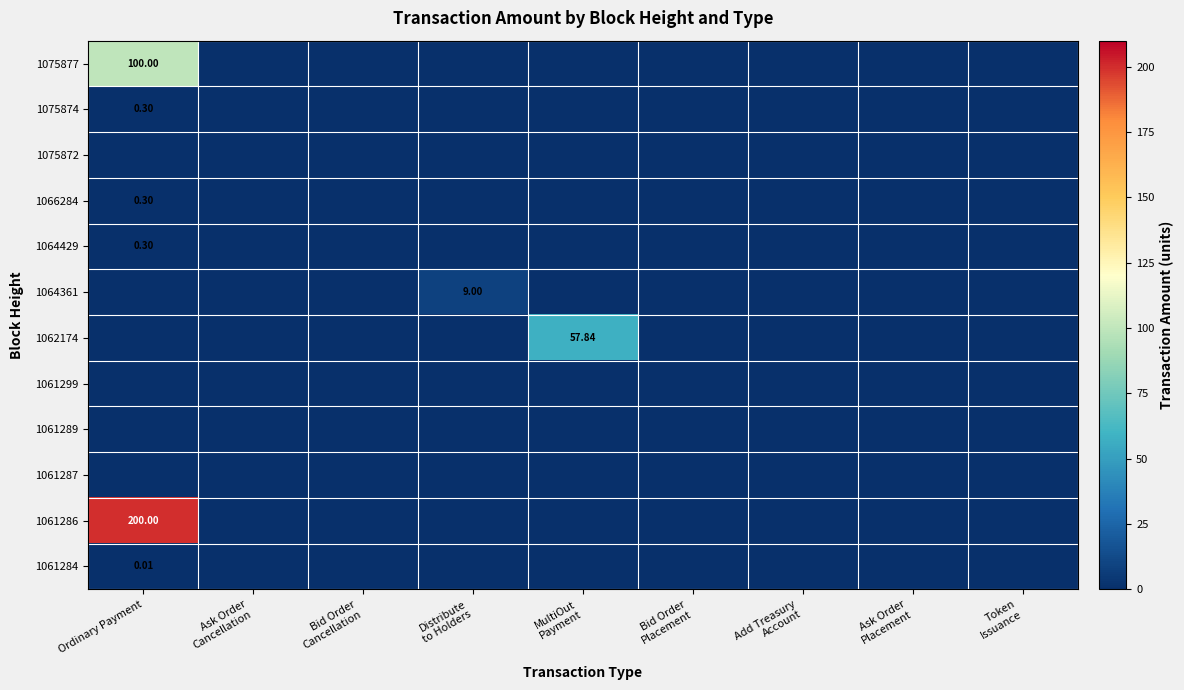

At which label is 1064361 closest to 4?

Ordinary Payment